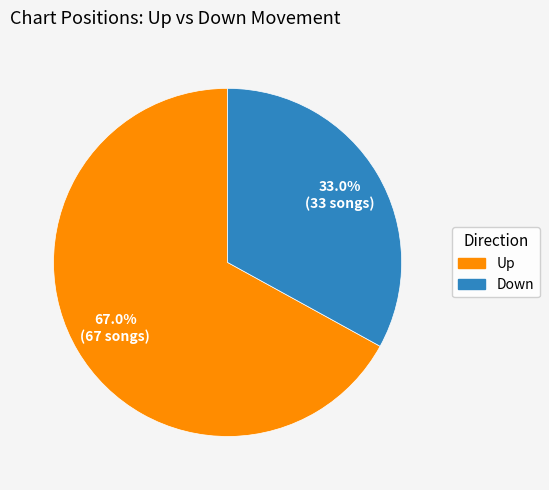

How many segments does this pie chart have?

2